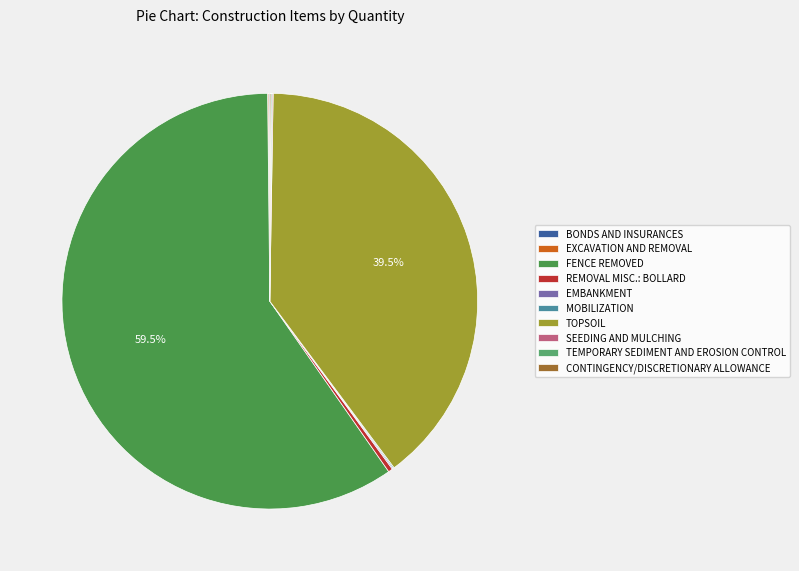

Which slice is the largest?

FENCE REMOVED